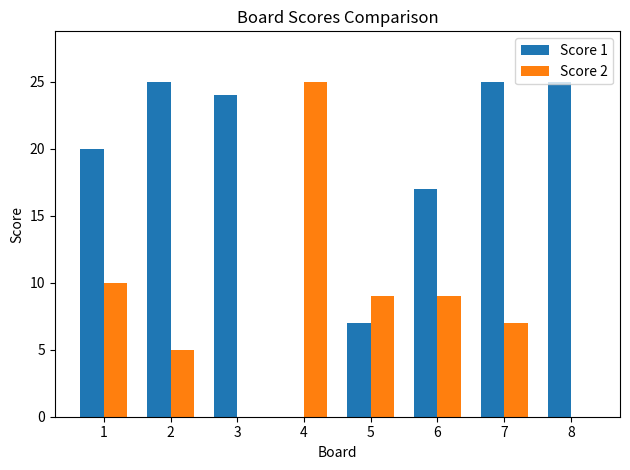

Are the bars grouped side by side (vs. stacked)?

Yes